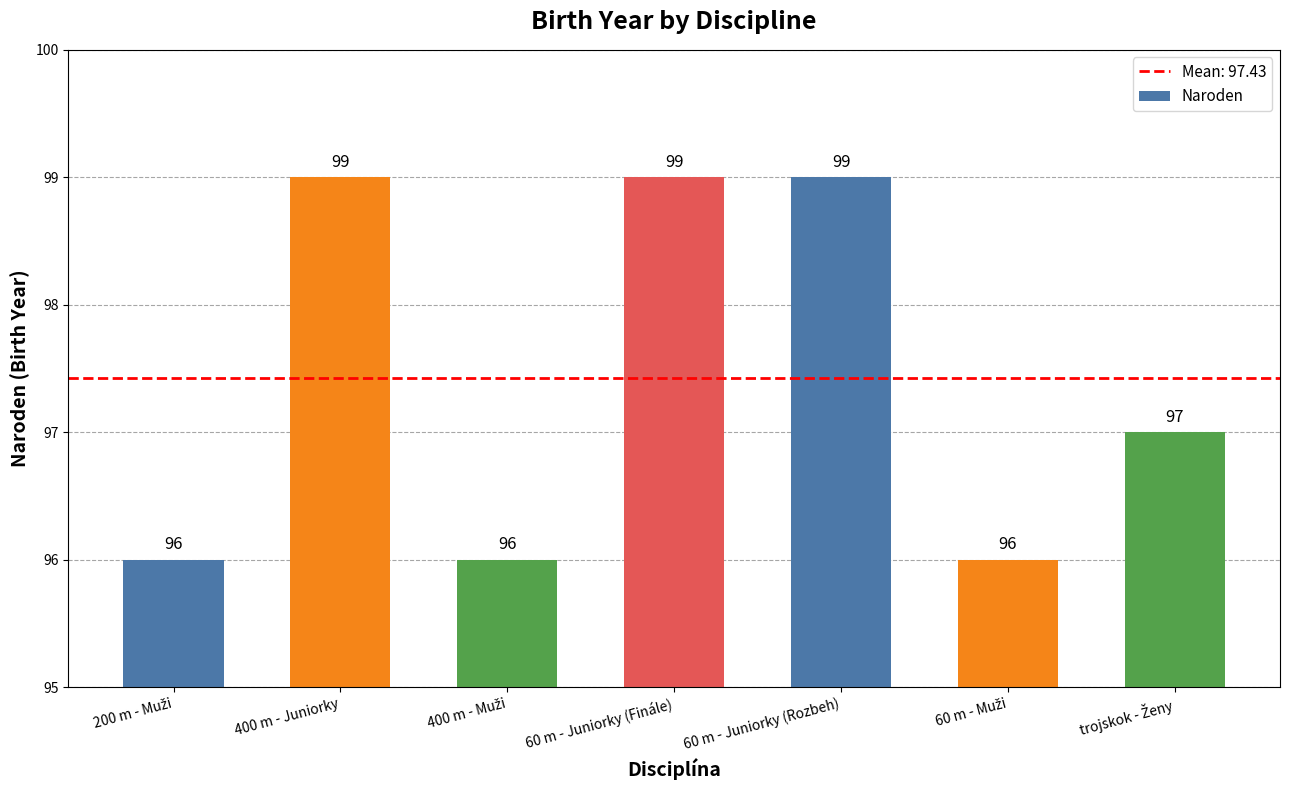

How many bars are there in total?

7